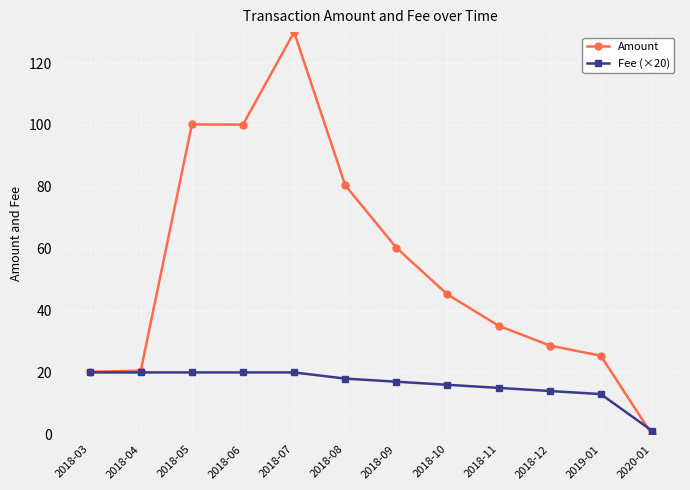

What is the average value of the Fee (×20) series?

16.2